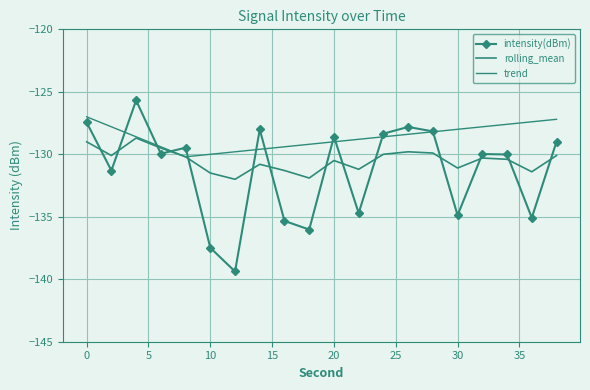

How many interior local valleys does the trend series have?

1